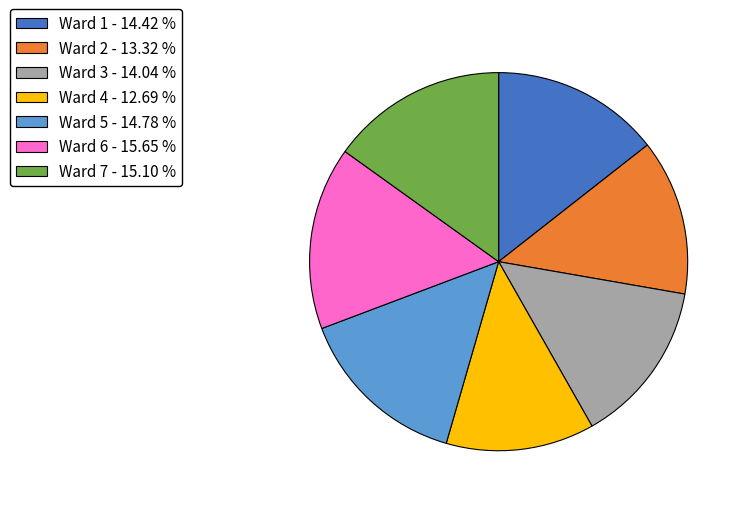

Which category has the biggest portion of the pie?

Ward 6